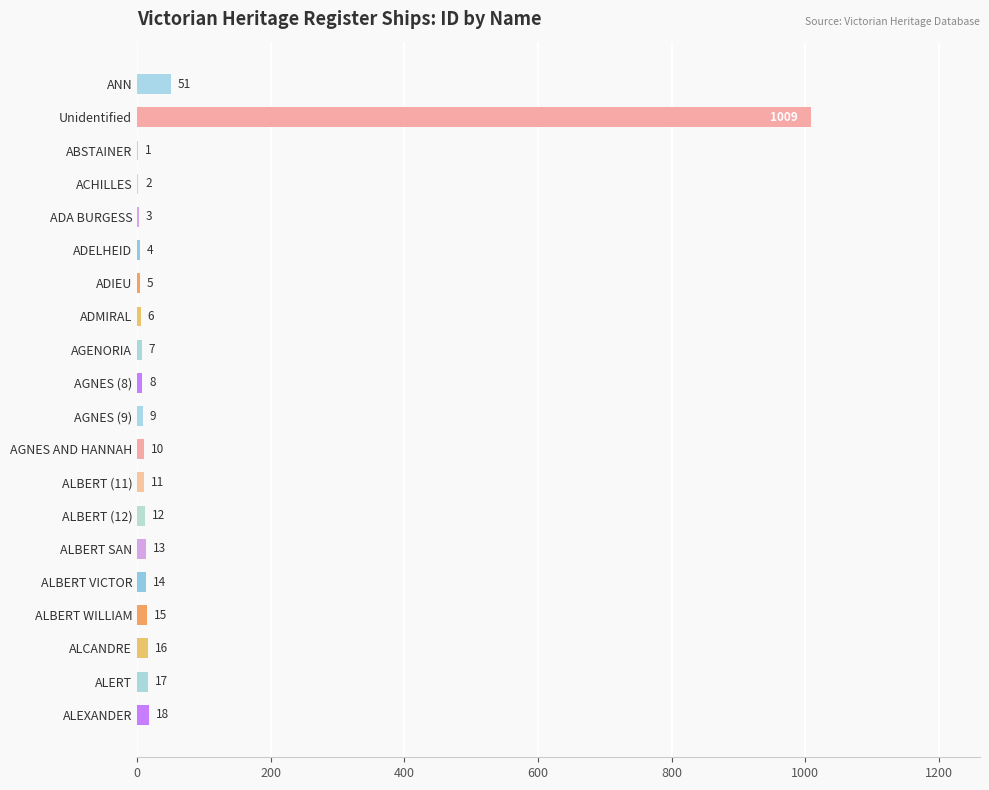

What is the approximate value at AGENORIA, to the nearest 10?

10